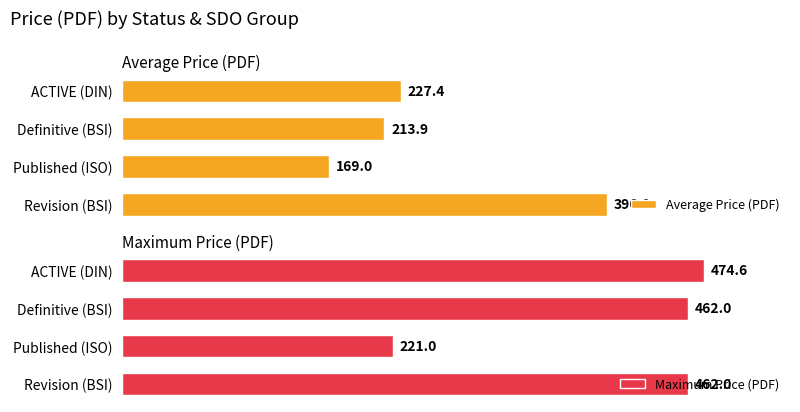

Rank the series by their maximum value, from lowest to highest.

Average Price (PDF), Maximum Price (PDF)